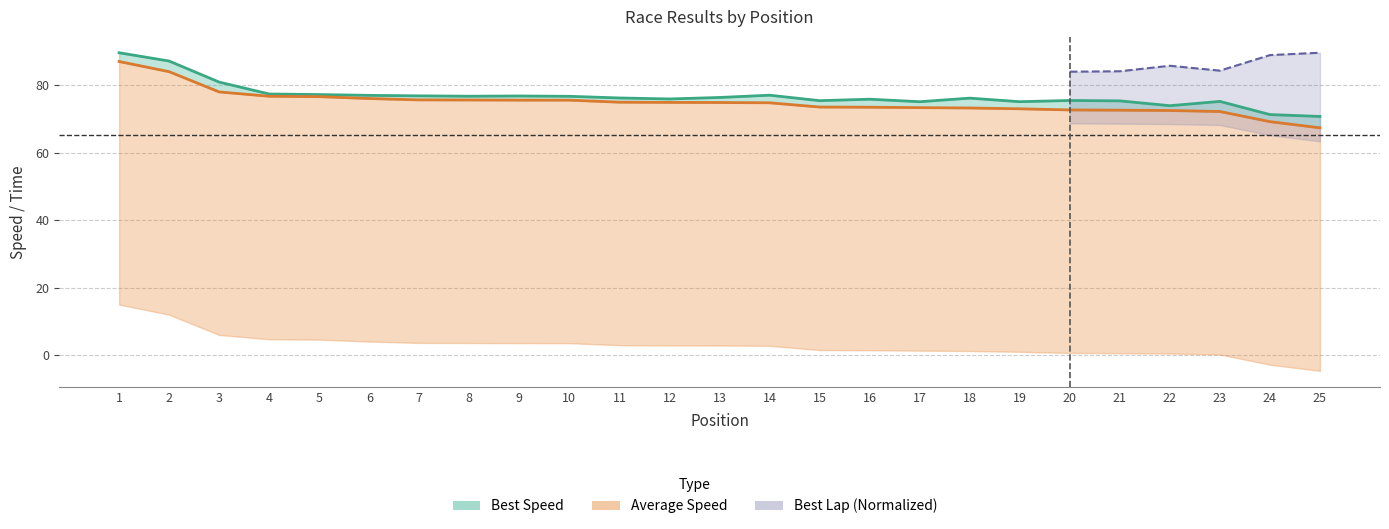

What is the minimum value shown in the chart?

67.4